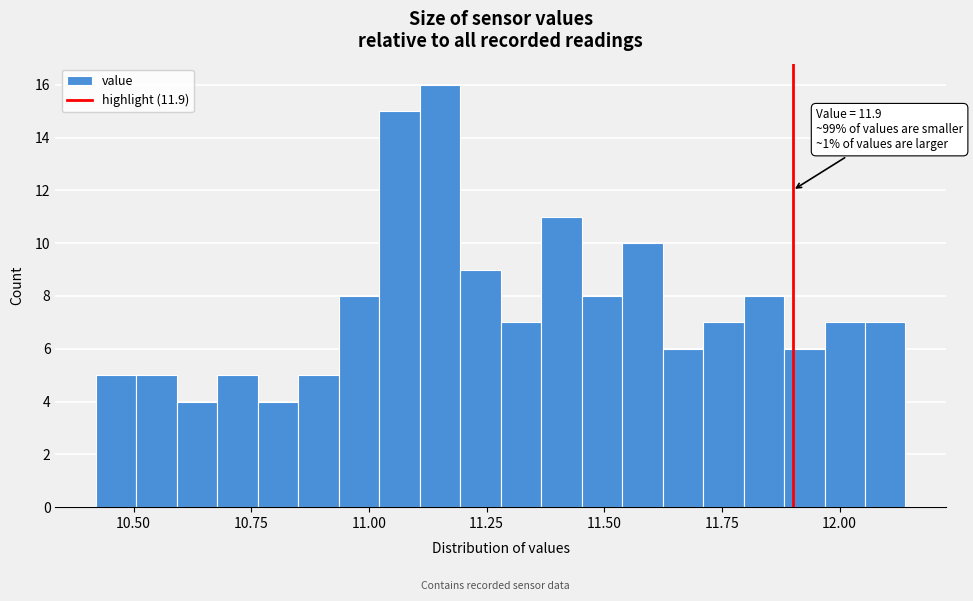

Read against the x-axis, roughly where is the centre of the tallest bar?

11.15